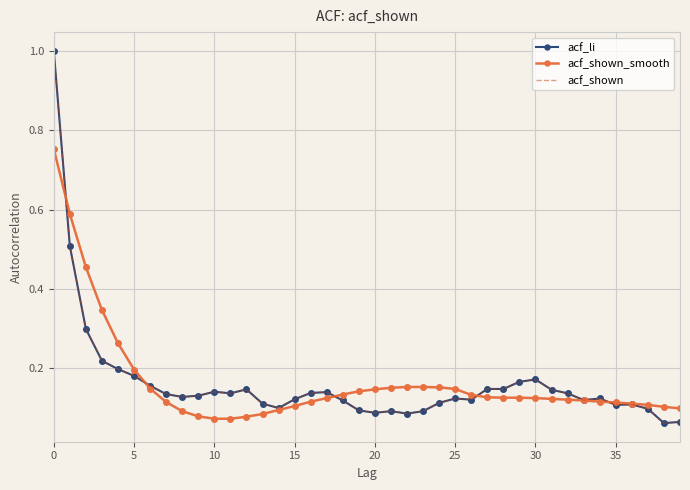

Which series ends up on top after the final intersection of acf_shown and acf_shown_smooth?

acf_shown_smooth